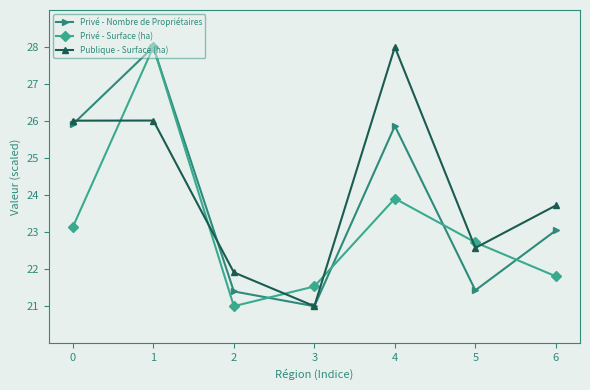

Is it true that Privé - Nombre de Propriétaires equals 23.0 at 6?

True